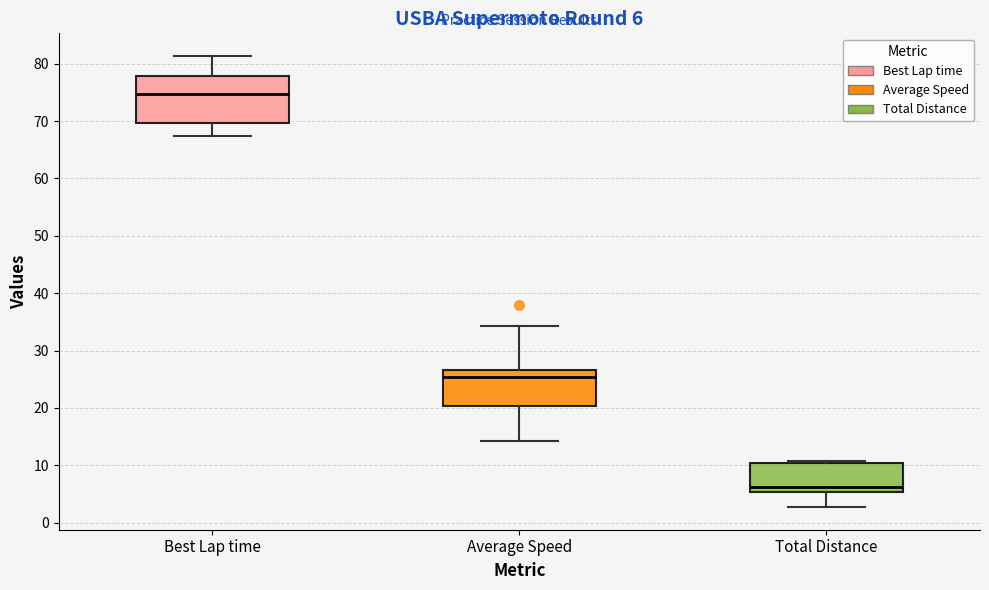

Which box has the lowest median line?

Total Distance